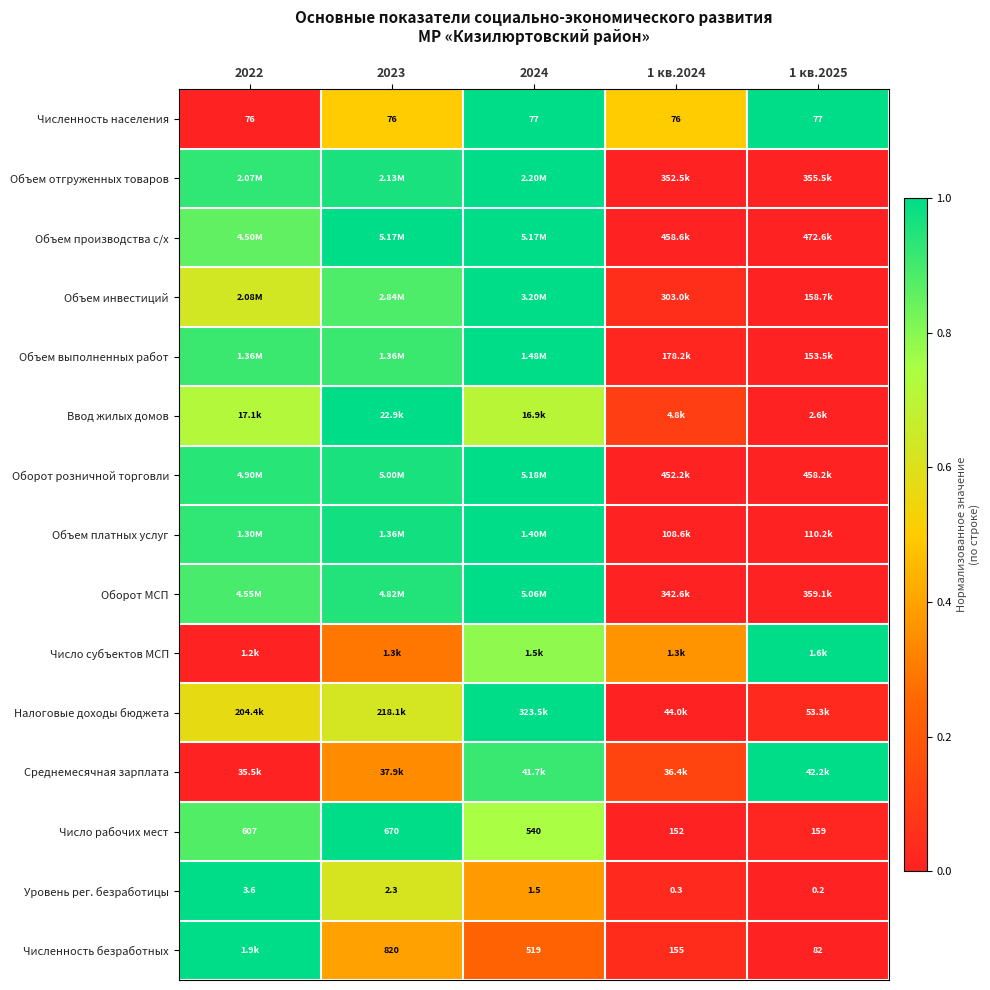

The Число рабочих мест series shows 0.7 at 2024. True or false?

True